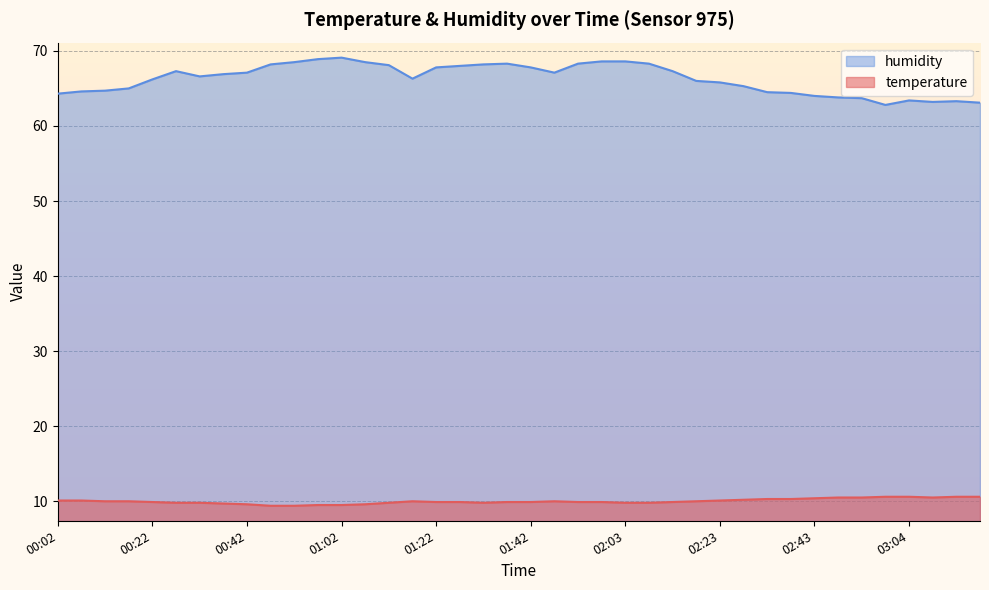

How many lines are shown in the chart?

2